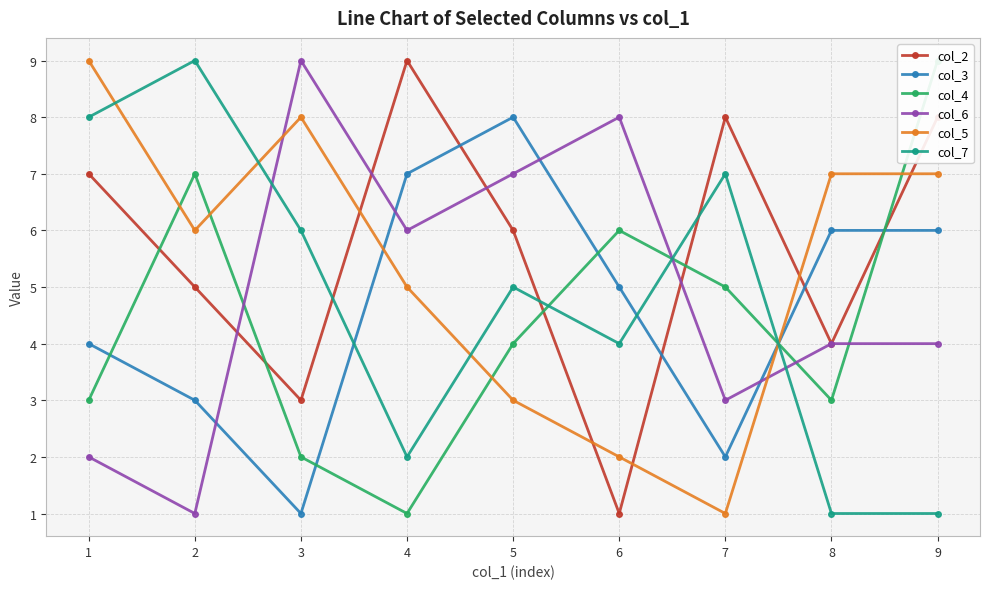

At which label is col_5 closest to 5?

4